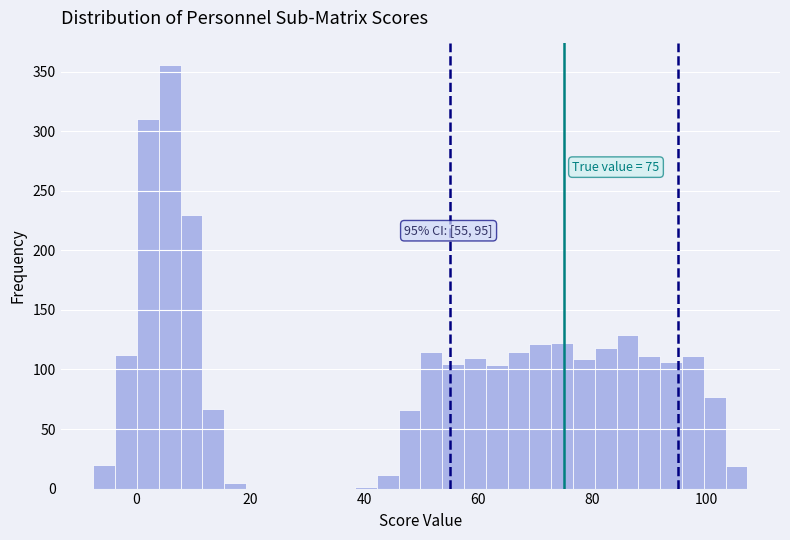

Around what value on the x-axis is the tallest bar? Give the approximate position of its centre, as read against the axis.

6